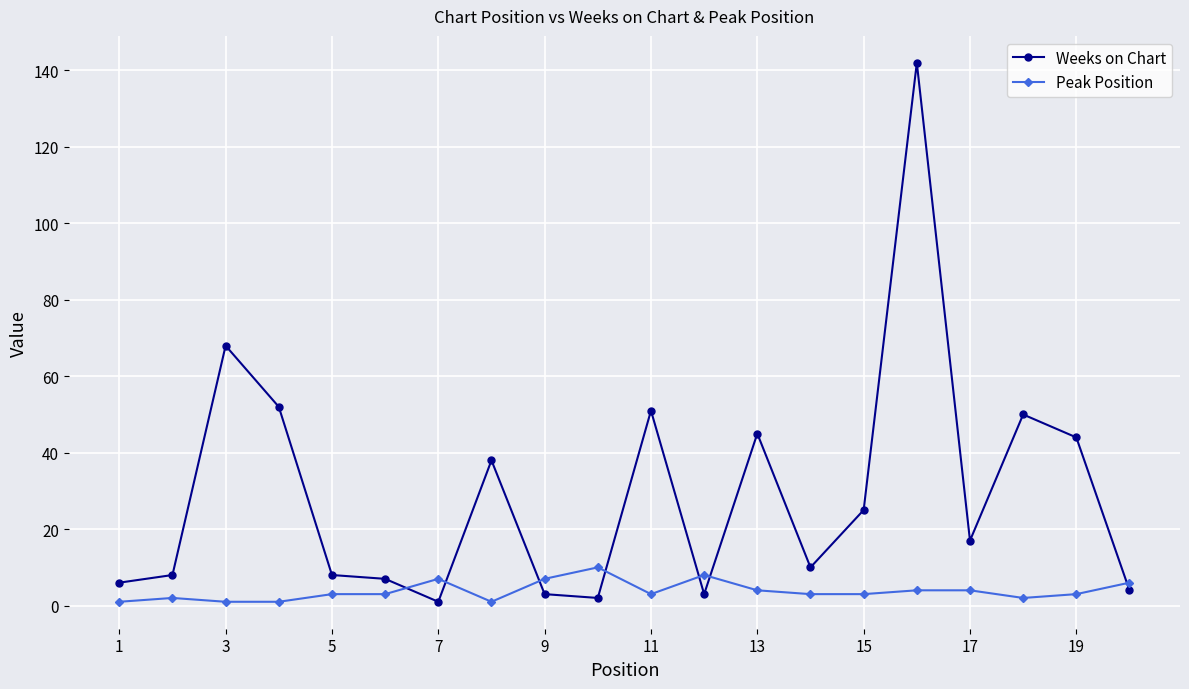

True or false: Peak Position has more than 2 points higher than both neighbors.

True